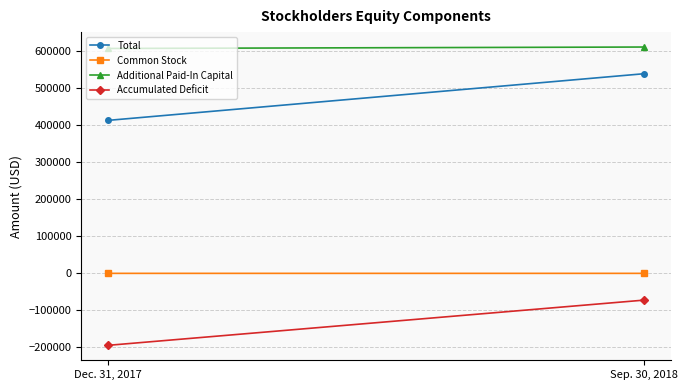

How many lines are shown in the chart?

4